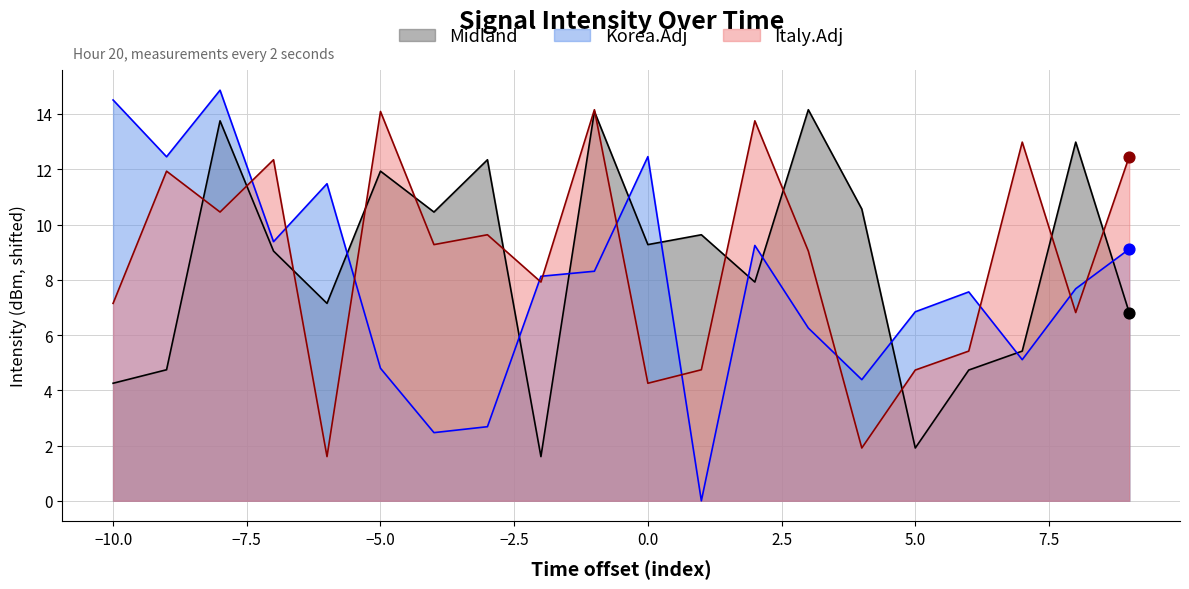

What are all the series names shown in the legend?

Midland, Korea.Adj, Italy.Adj